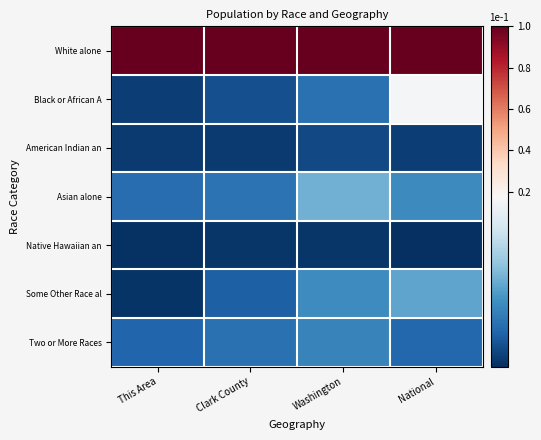

At Clark County, list the series in order from smallest to largest.

Native Hawaiian an, American Indian an, Black or African A, Some Other Race al, Two or More Races, Asian alone, White alone